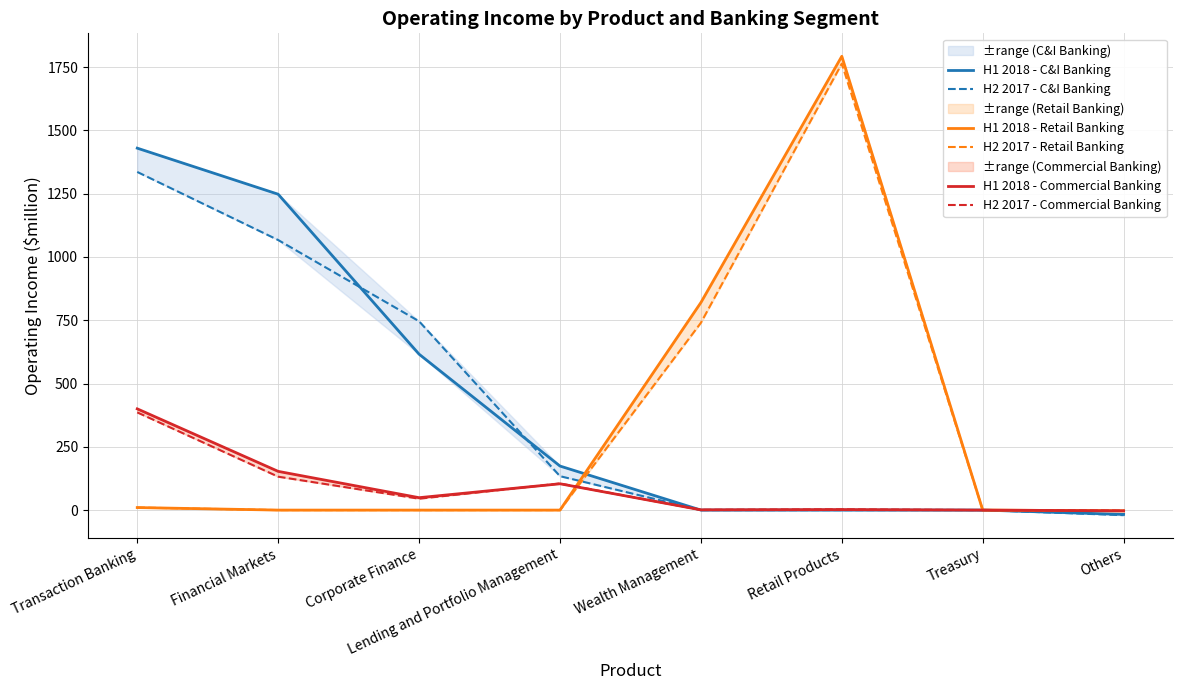

What is the sum of the H2 2017 - C&I Banking values at Lending and Portfolio Management and Transaction Banking?

1470